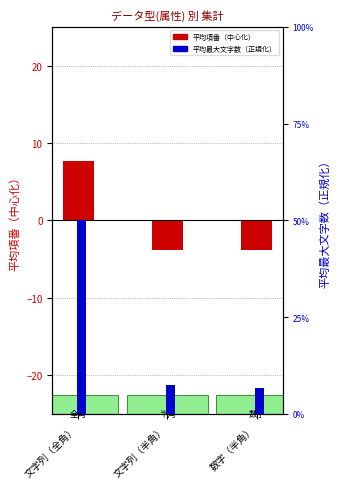

Reading left to right, list all the values displayed in this chart.

平均項番（中心化）: 文字列（全角）=7.7	文字列（半角）=-3.8	数字（半角）=-3.8
平均最大文字数（正規化）: 文字列（全角）=50.0	文字列（半角）=7.5	数字（半角）=6.7